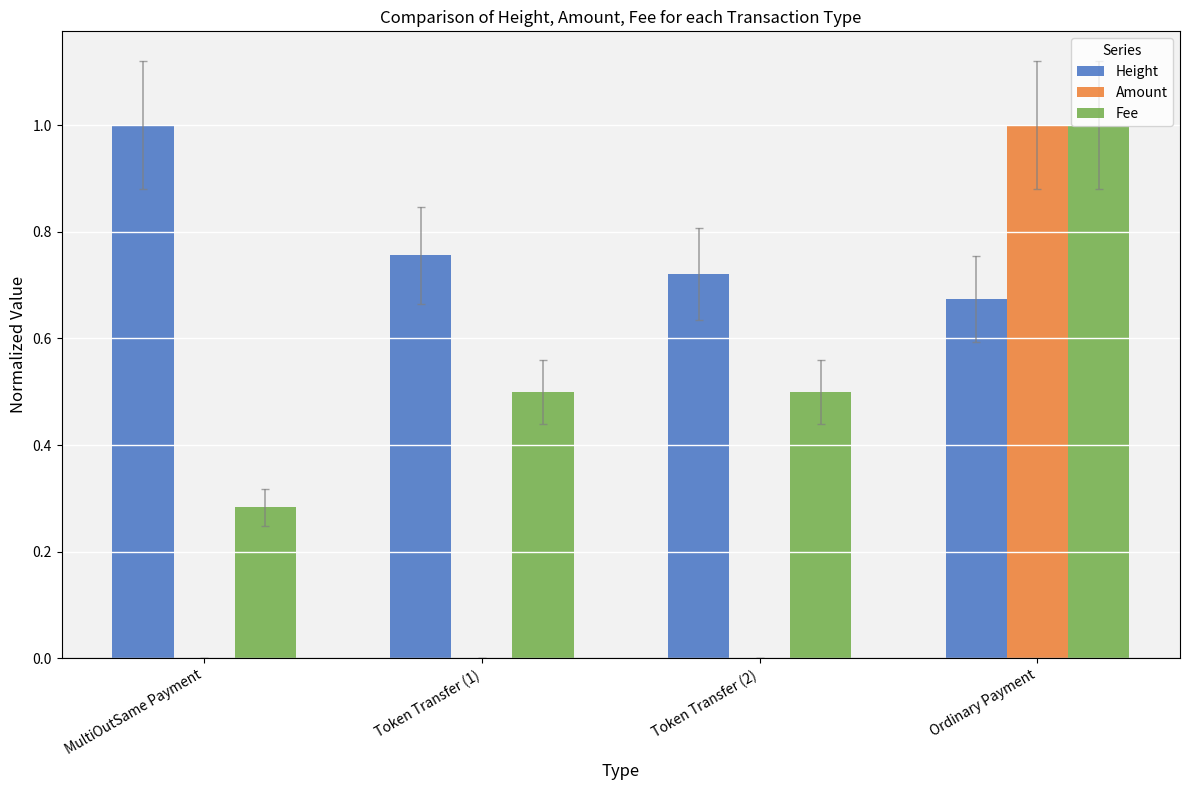

What is the sum of all Height values?

3.2